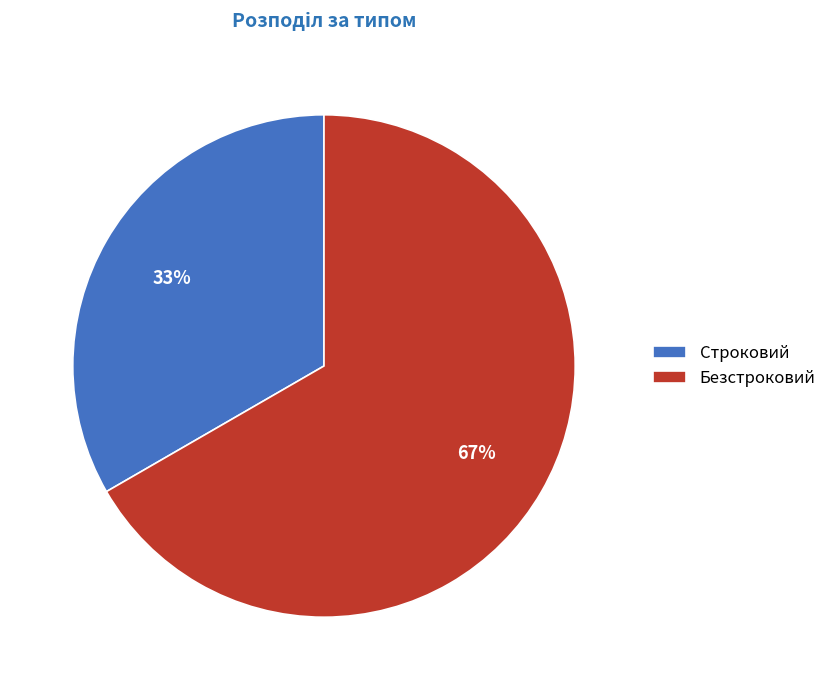

Rank the categories by value from highest to lowest.

Безстроковий, Строковий